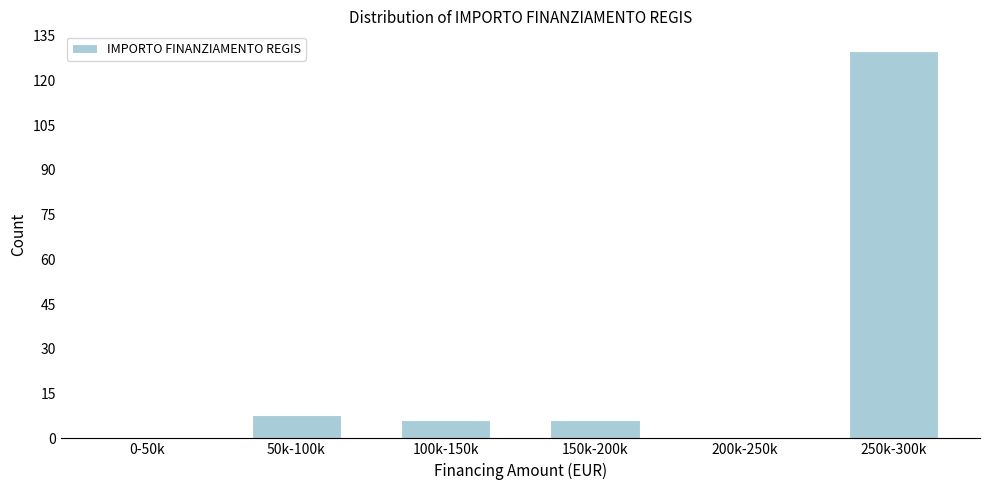

Reading right to left, list all the values displayed in this chart.

250k-300k=130	200k-250k=0	150k-200k=6	100k-150k=6	50k-100k=8	0-50k=0